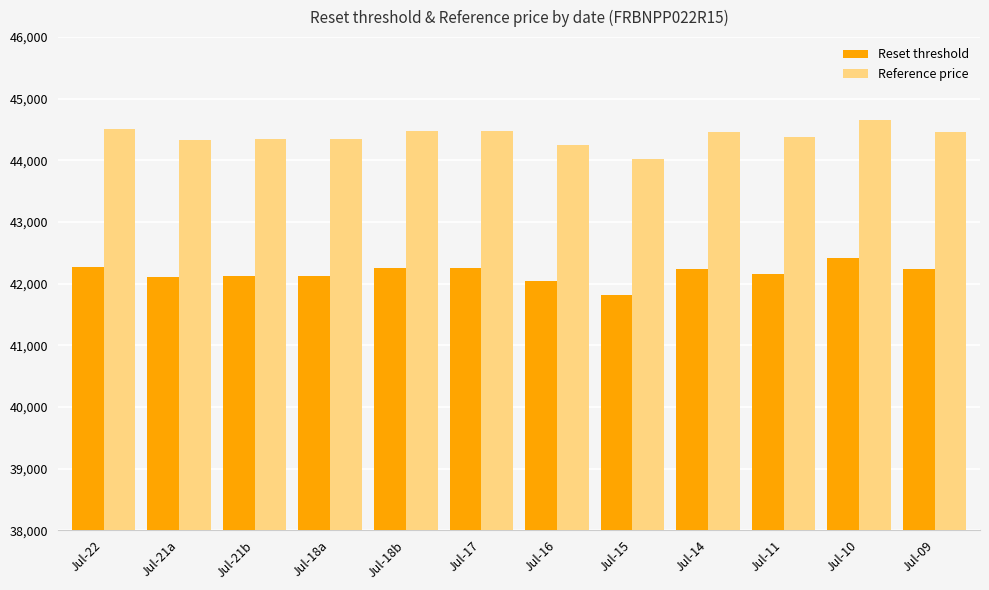

What is the value of the Reference price bar at the 9th from the left?

44459.7